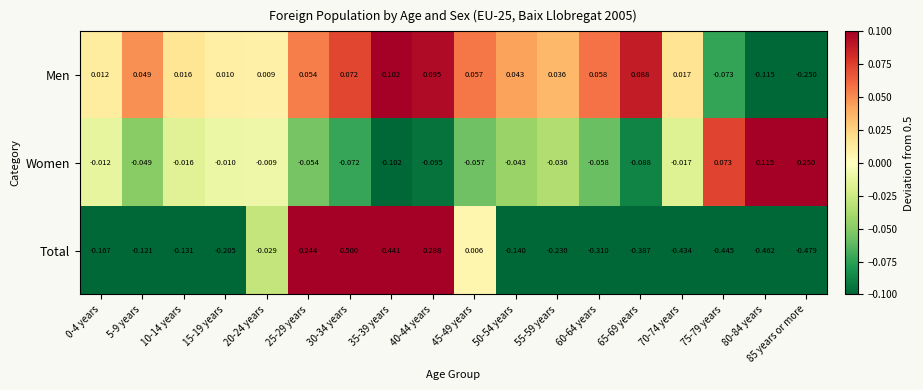

How many negative values does the Total series have?

13